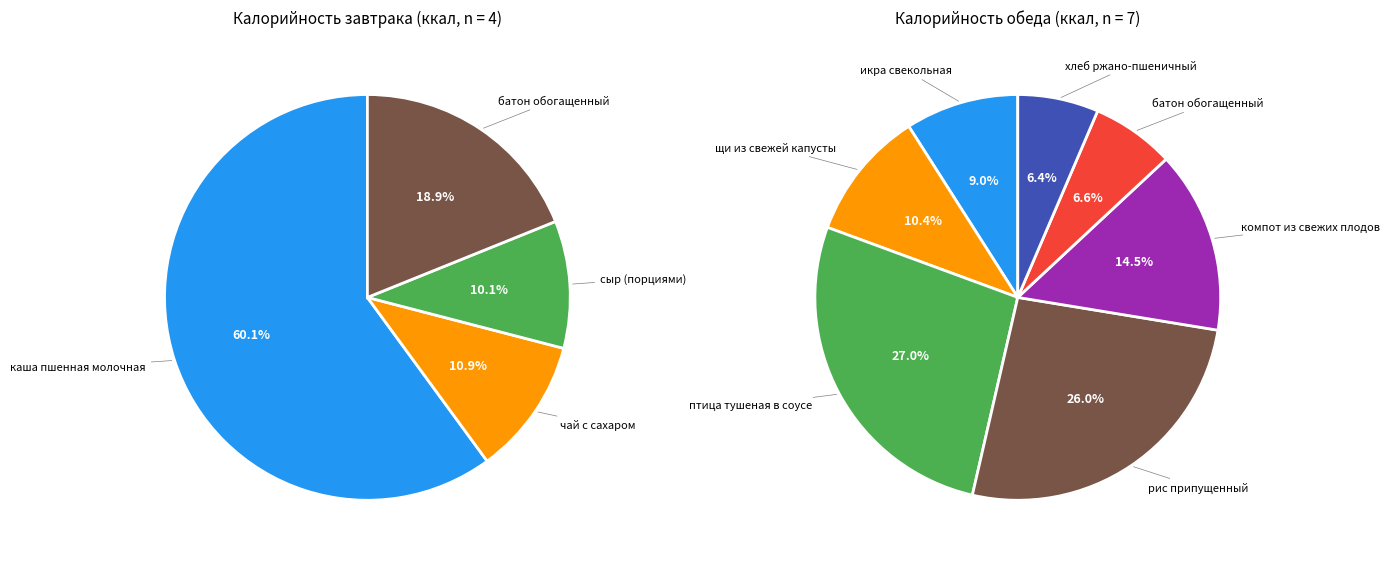

Combined, what portion of the pie is батон обогащенный (завтрак) and икра свекольная?

13.1%